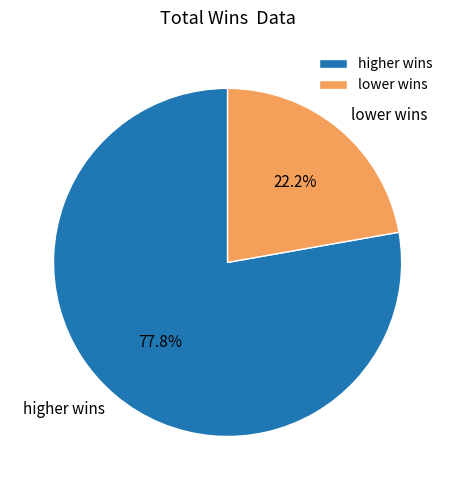

Which slice is the largest?

higher wins